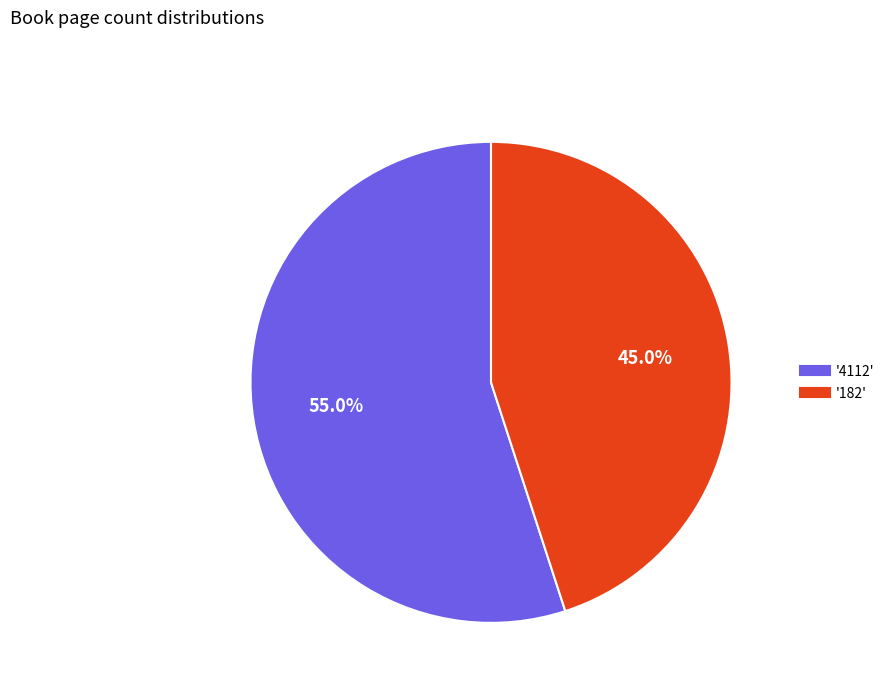

Is there any slice that represents more than half of the pie?

Yes